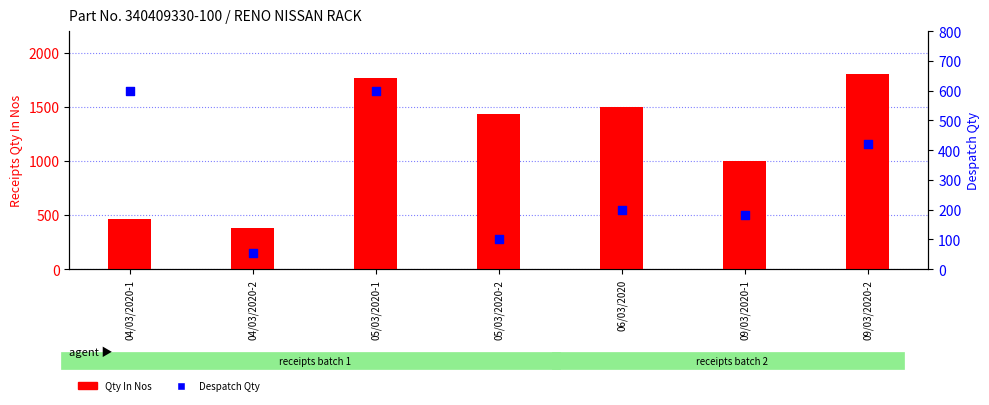

Which series reaches the minimum Y coordinate?

Despatch Qty